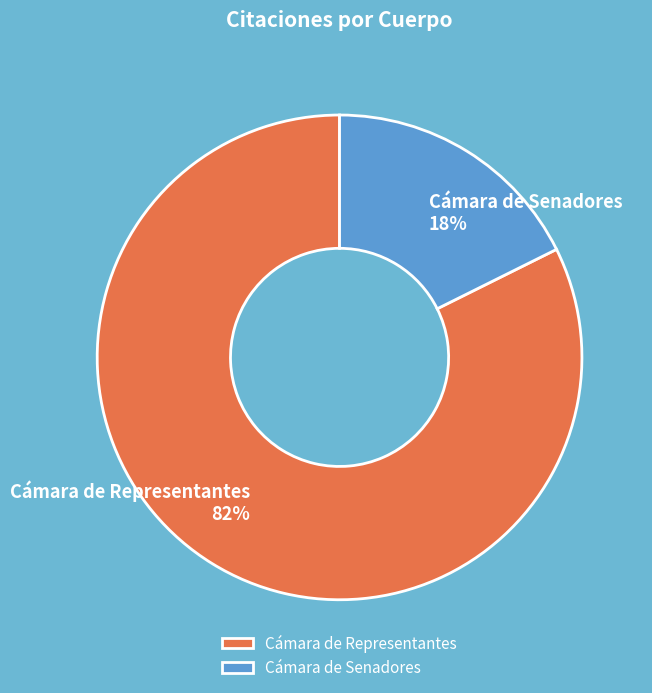

What percentage is the Cámara de Representantes slice, to the nearest percent?

82%